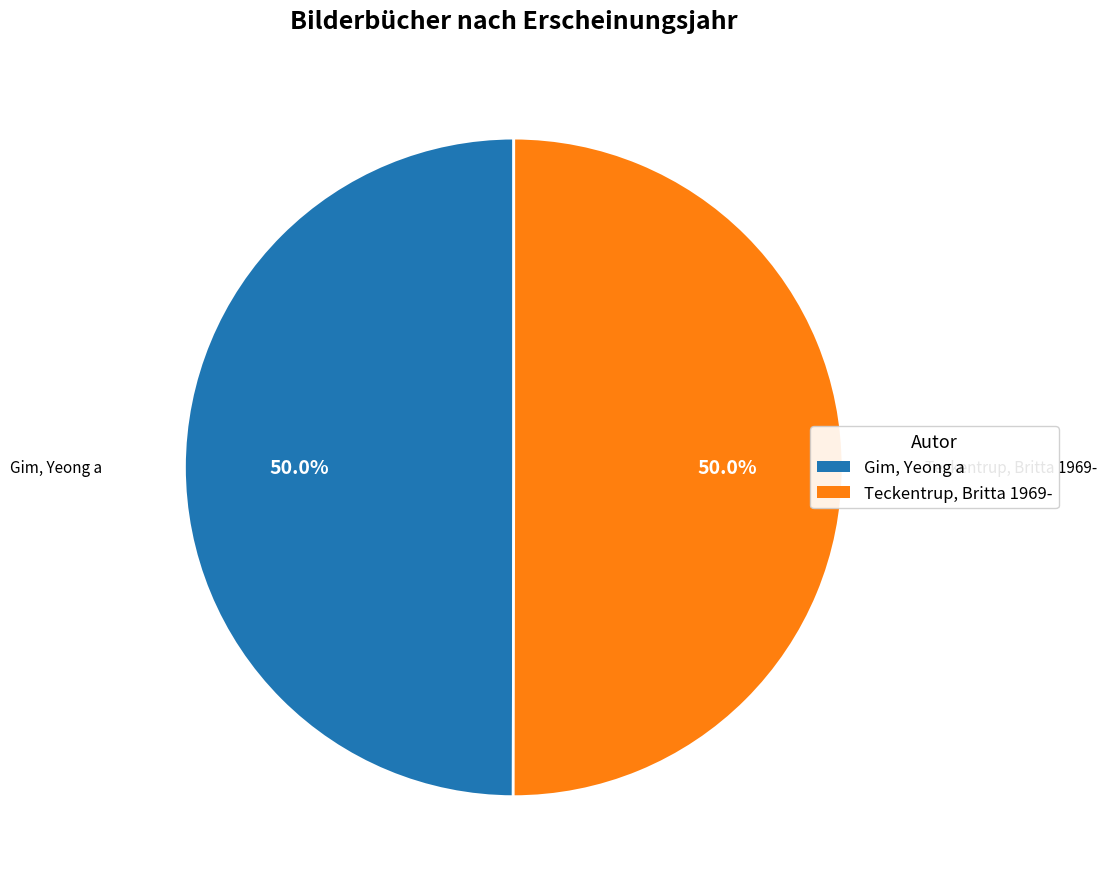

To the nearest percent, what percentage of the pie is Teckentrup, Britta 1969-?

50%